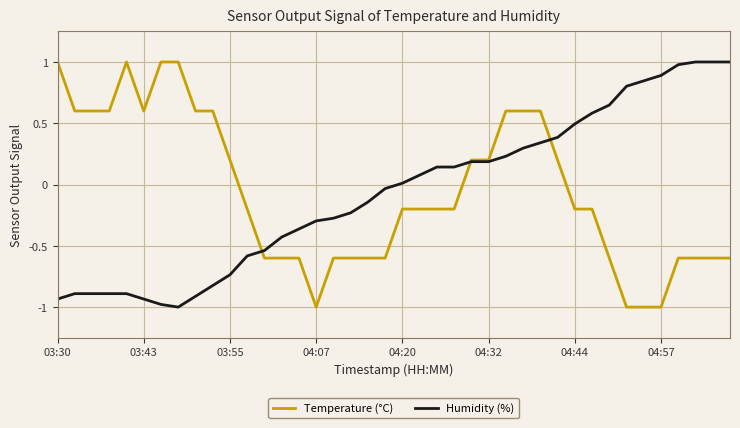

Does the chart have visible grid lines?

Yes